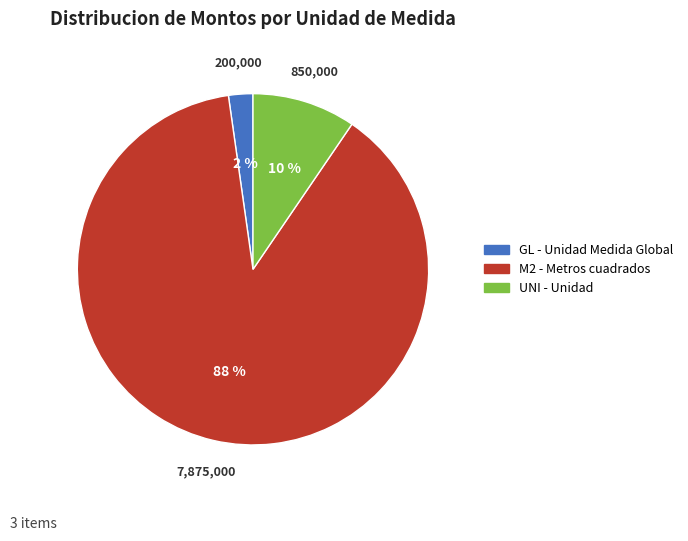

Is there any slice that represents more than half of the pie?

Yes